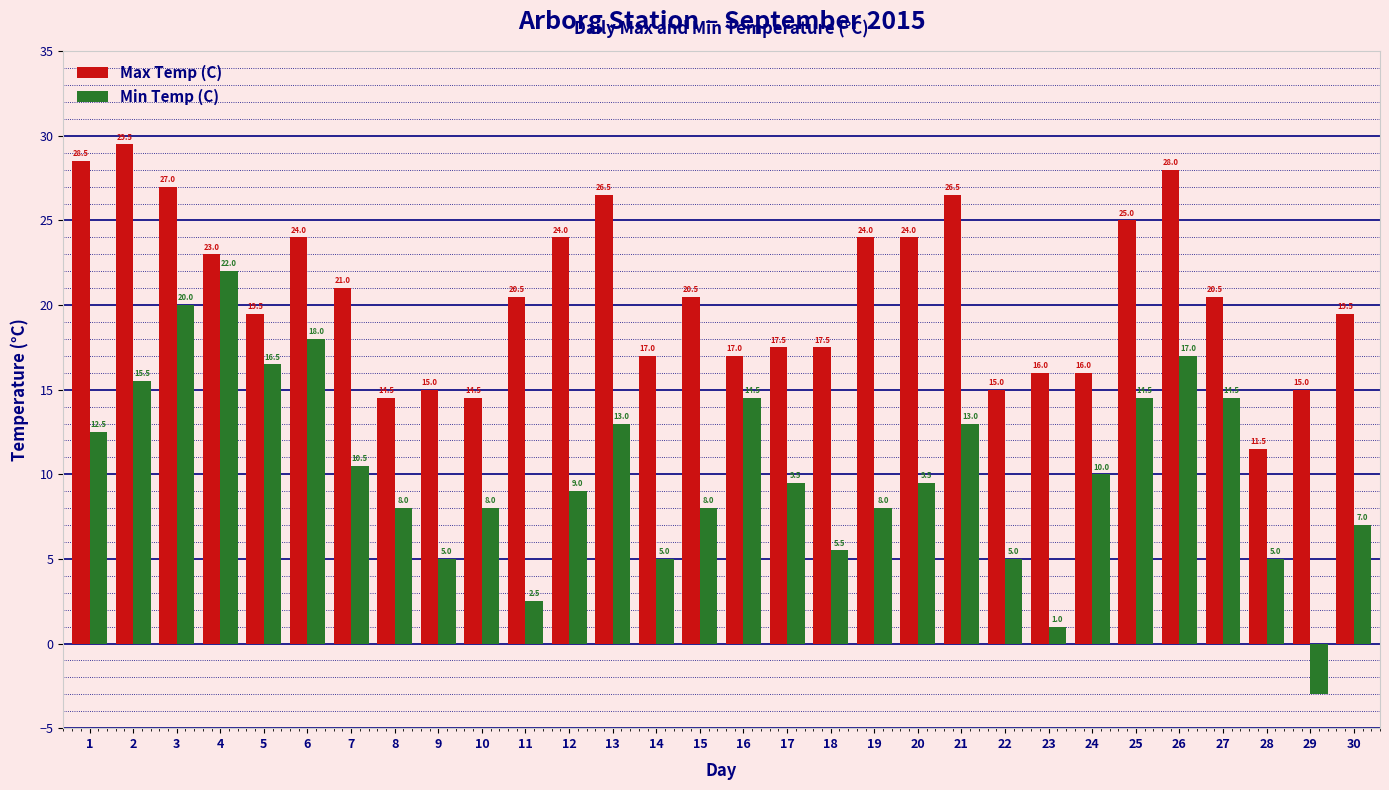

What are all the series names shown in the legend?

Max Temp (C), Min Temp (C)